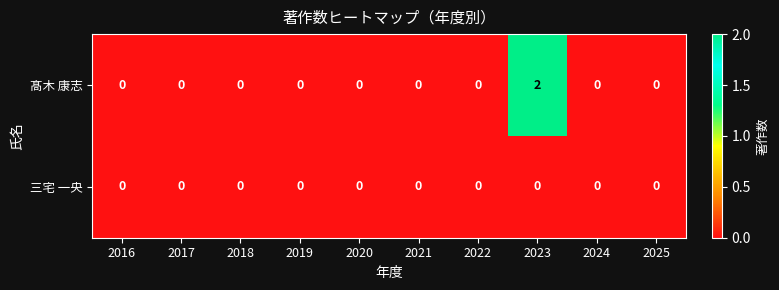

Rank the series by their average value, from highest to lowest.

髙木 康志, 三宅 一央